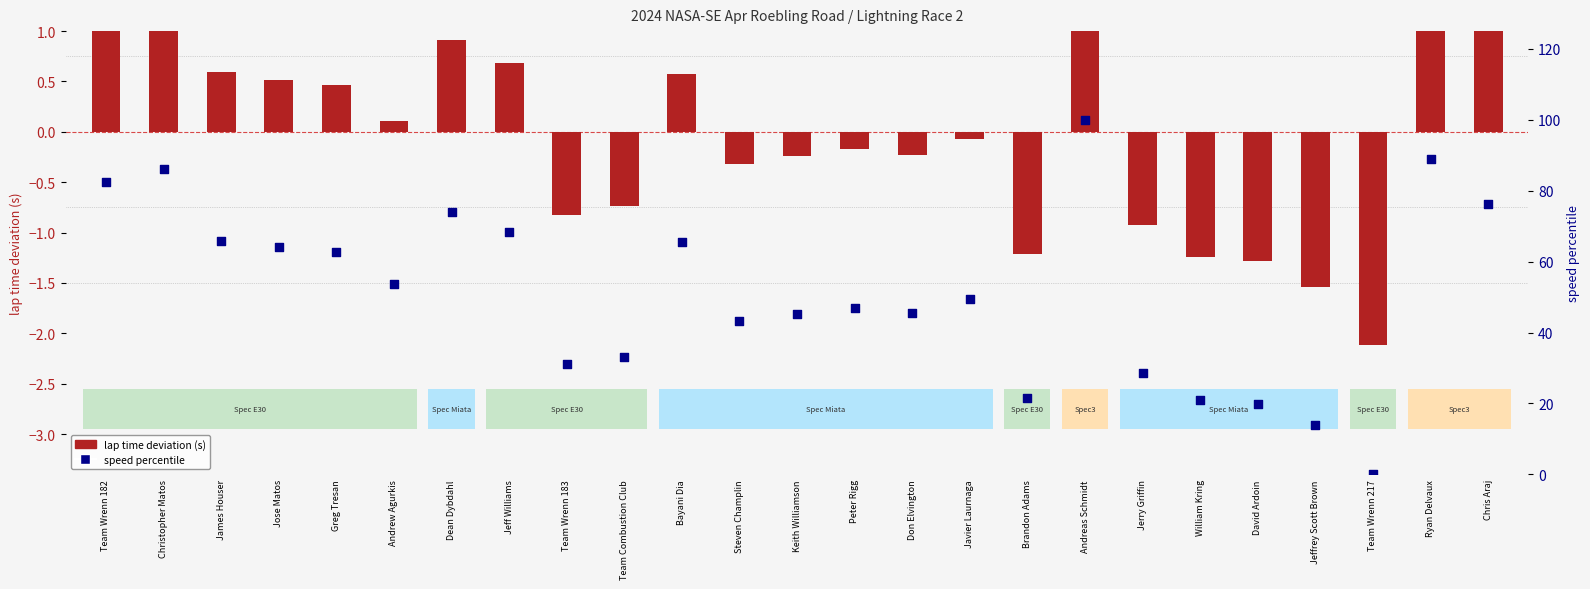

At how many categories does at least one series exceed 39?

17